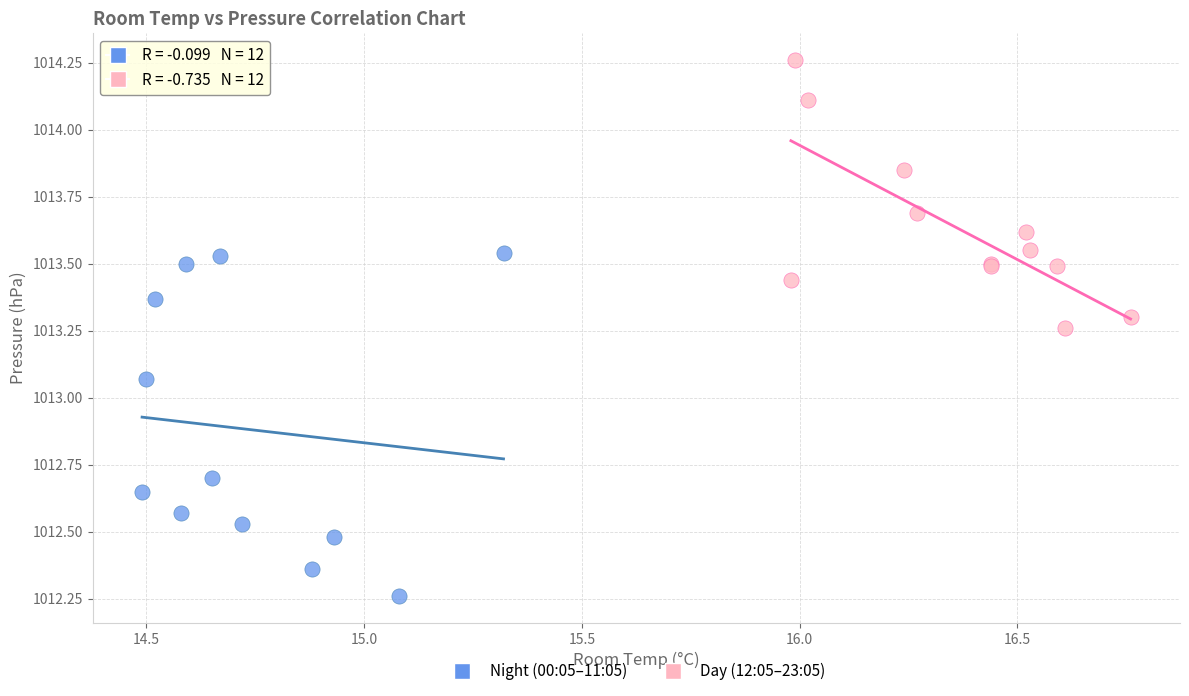

Which series contains the lowest Y value?

Night (00:05–11:05)